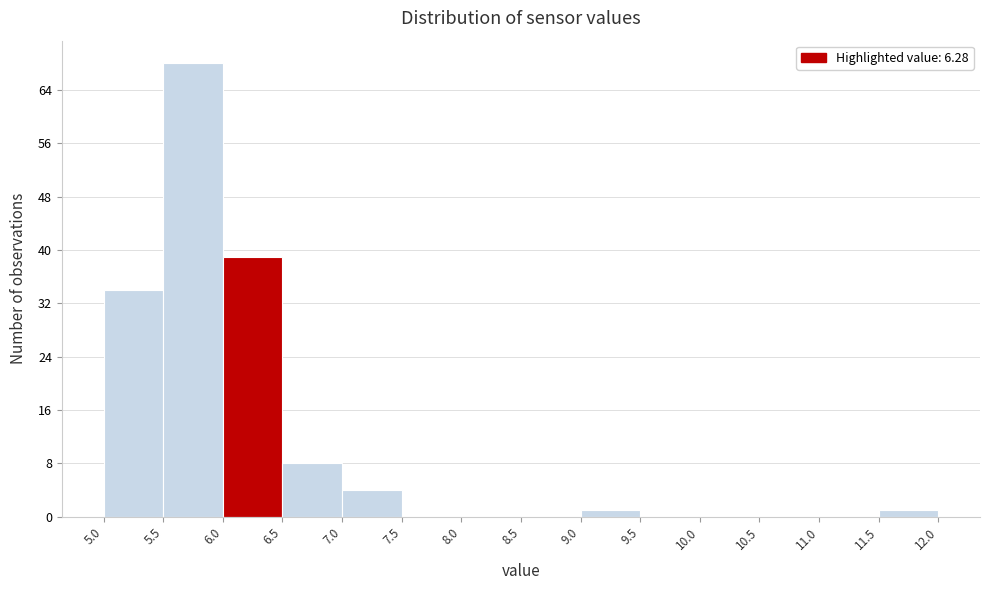

Which range on the x-axis has the tallest bar?

5.5 to 6.0